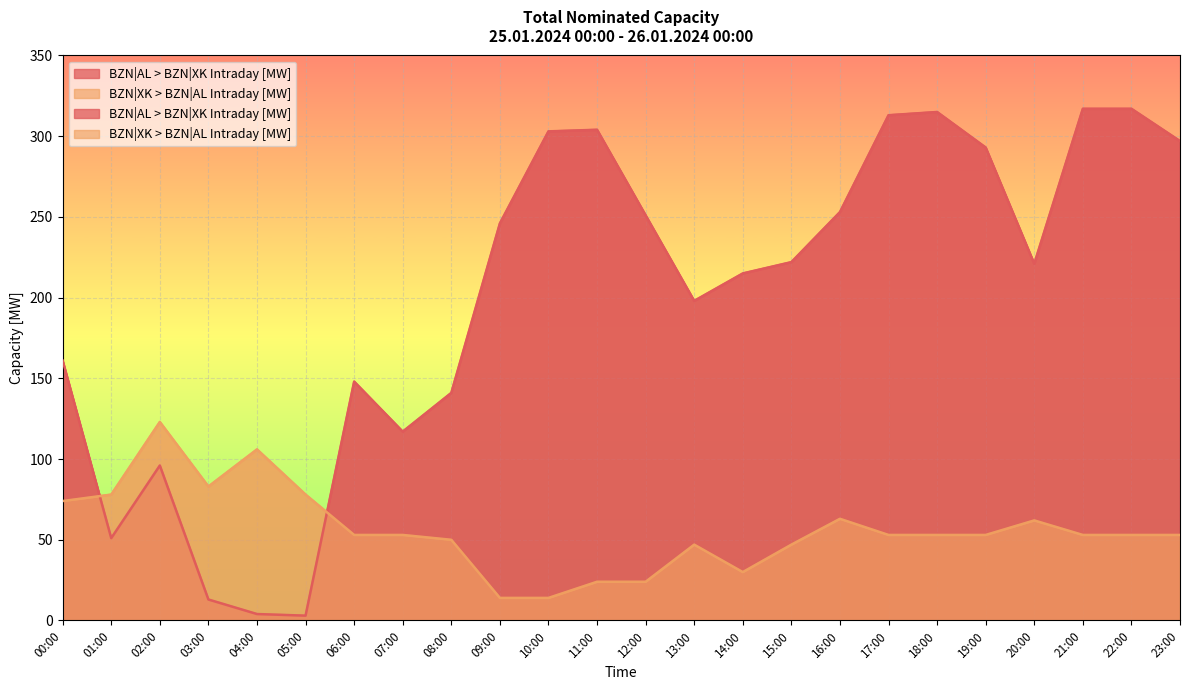

What is the difference between the maximum and minimum values in the BZN|AL > BZN|XK Intraday [MW] series?

314